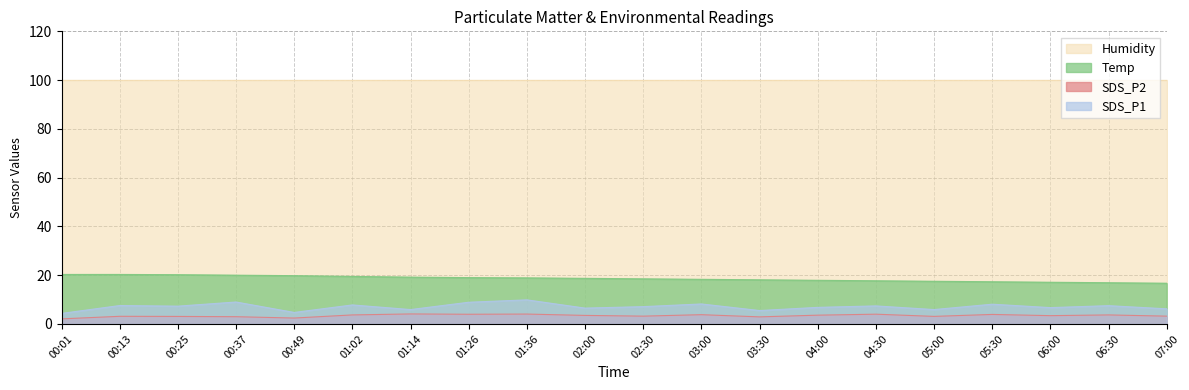

True or false: SDS_P1 and SDS_P2 cross at least once.

False